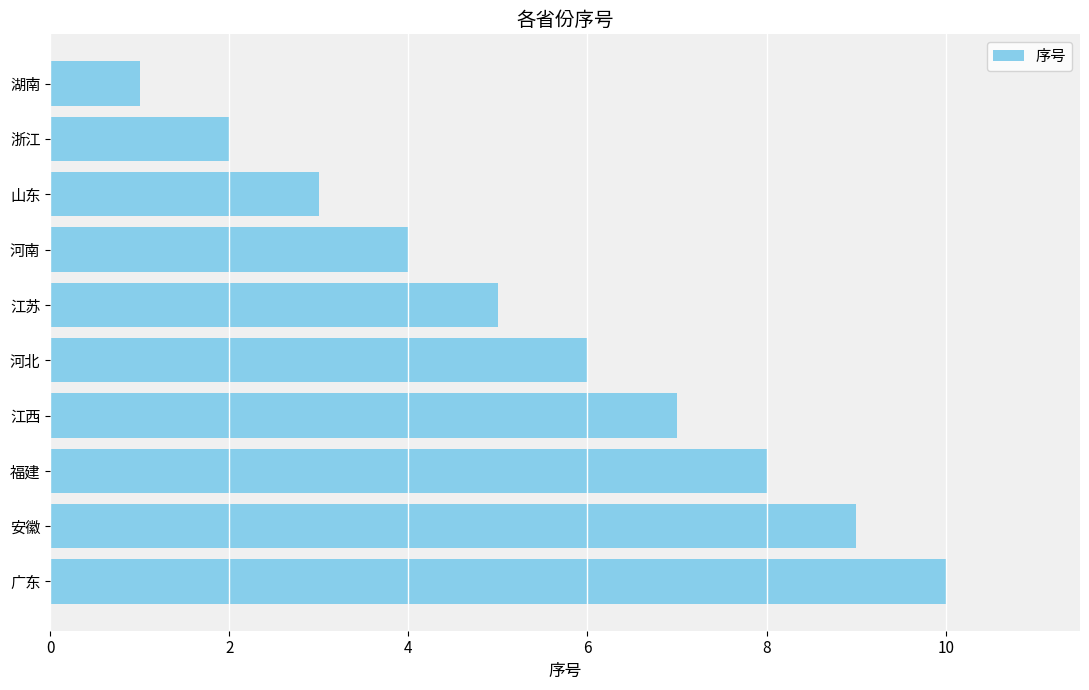

Is it true that the value at 河南 is 4?

True